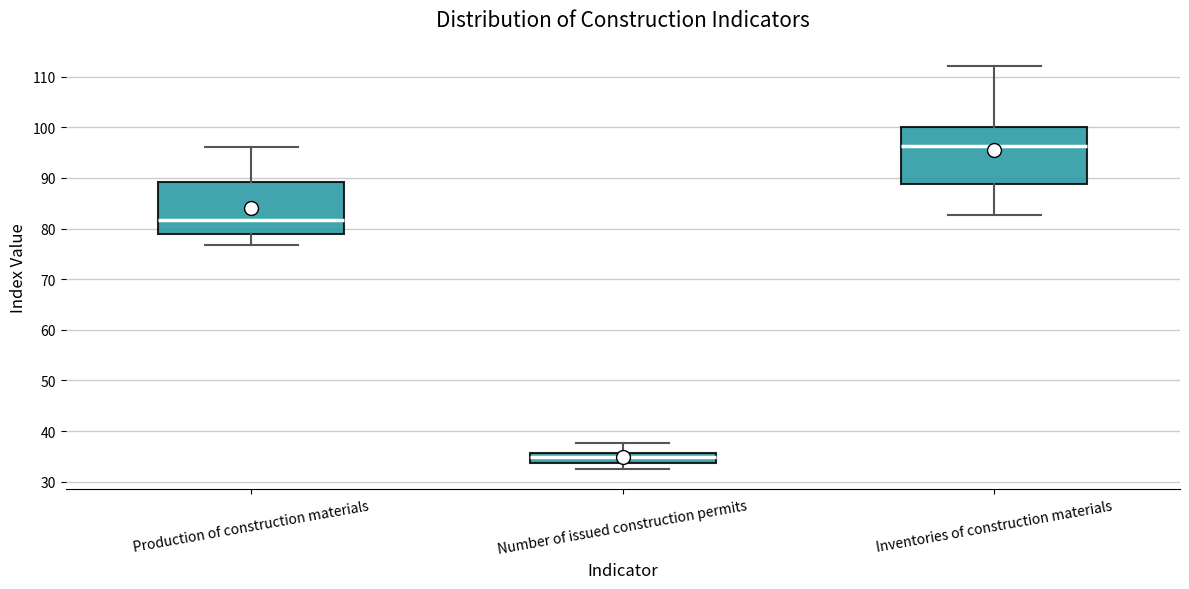

Reading left to right, read every box against the y-axis: the position of its median line, the range the box covers, and the ends of its whiskers. The values are not printed on the chart, so give them approximately, as read against the axis.

Production of construction materials: median 82, box 79 to 89, whiskers 77 to 96
Number of issued construction permits: median 35, box 34 to 36, whiskers 33 to 38
Inventories of construction materials: median 96, box 89 to 100, whiskers 83 to 112